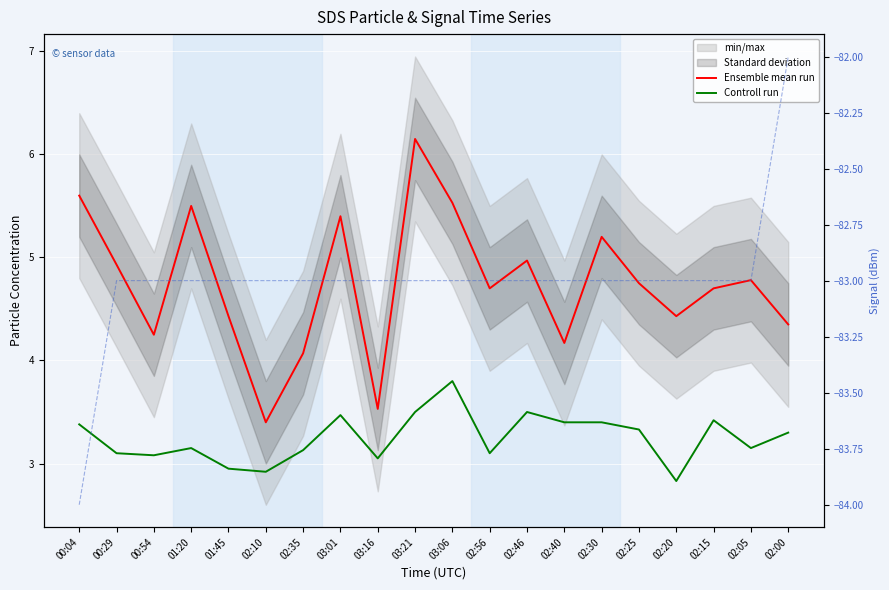

What is the difference between the highest and lowest values at 02:10?

86.4